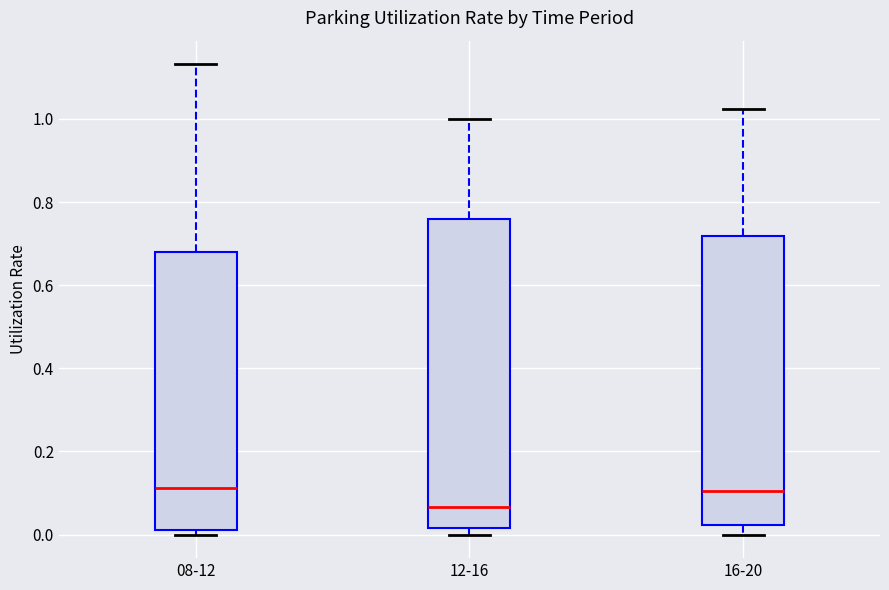

Where is the upper edge of the box for 12-16 on the y-axis? The values are not printed on the chart, so give them approximately, as read against the axis.

0.76